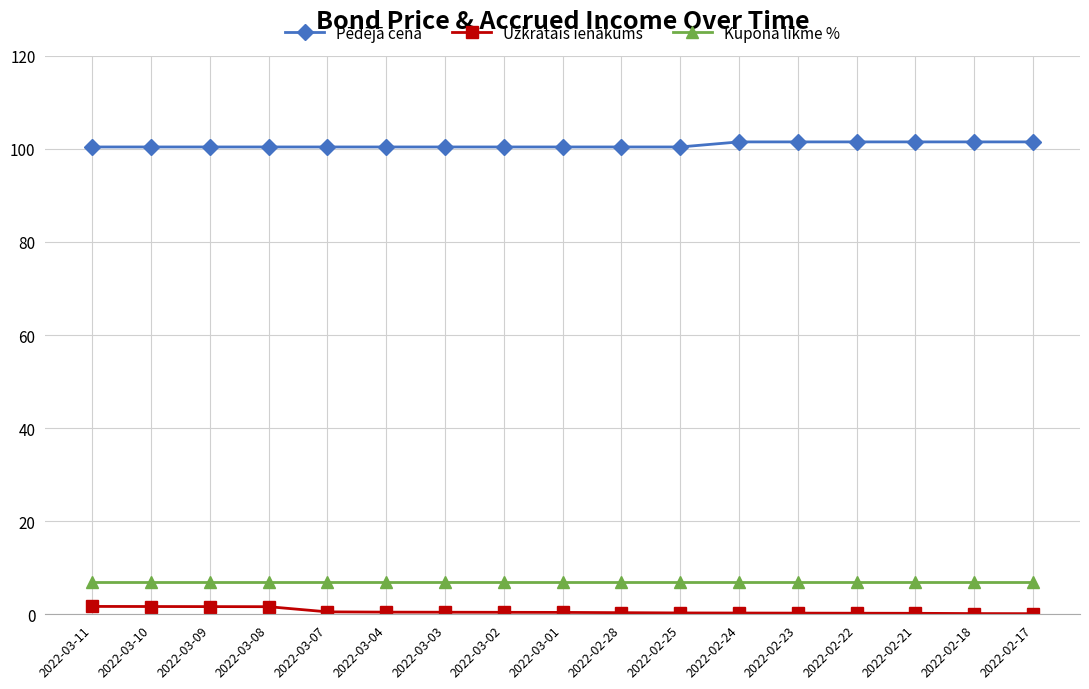

Is the value of Pēdējā cena at 2022-02-22 greater than the value of Uzkrātais ienākums at 2022-02-21?

Yes